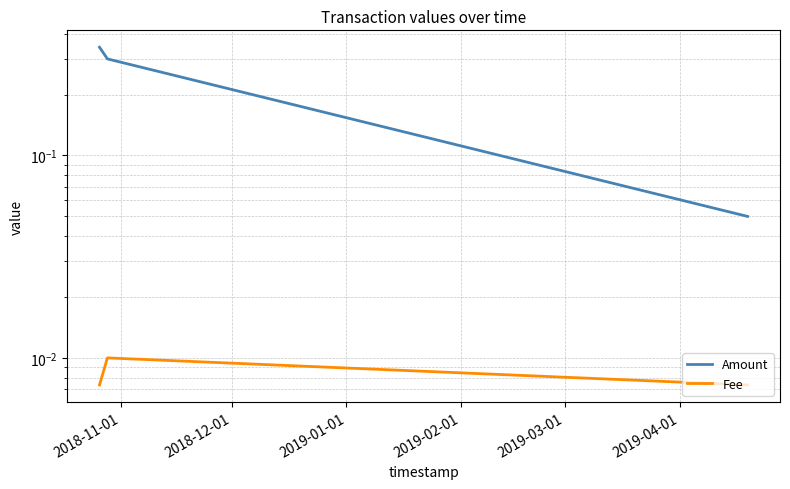

At how many categories does at least one series exceed 0?

3